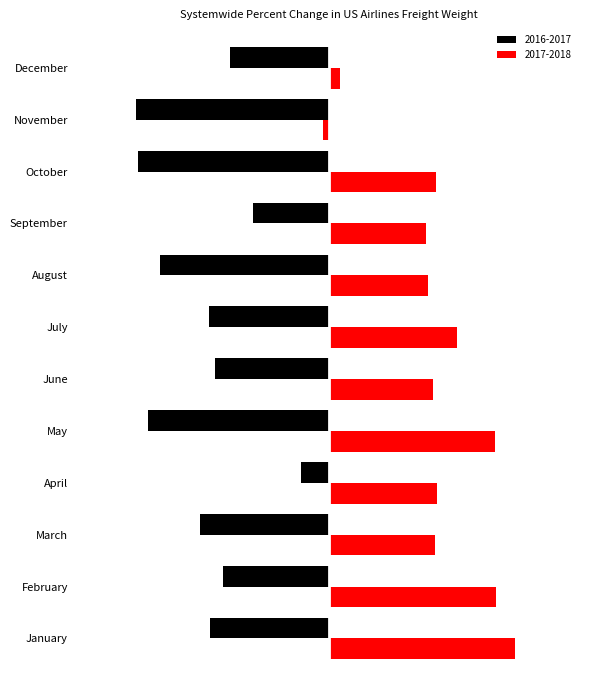

Rank the series at January from lowest to highest value.

2016-2017, 2017-2018